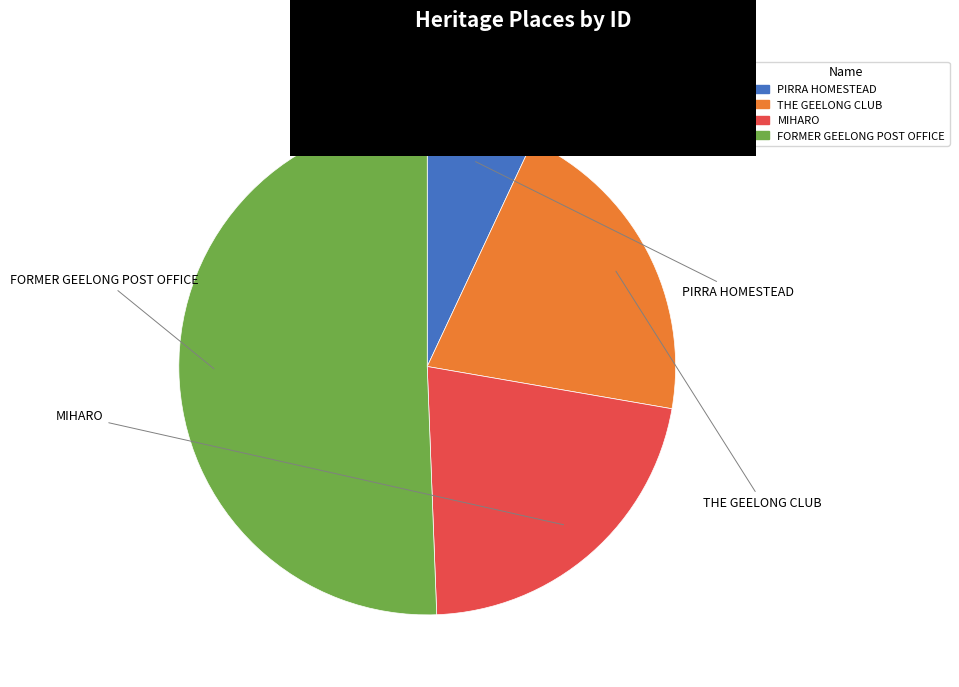

The MIHARO slice represents 10% of the pie. True or false?

False